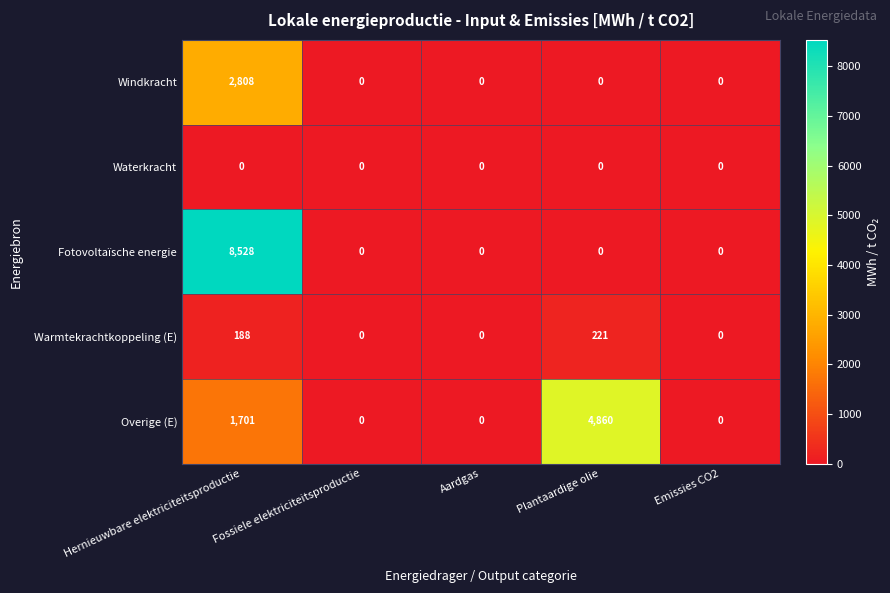

List the series in order of their peak value, lowest first.

Waterkracht, Warmtekrachtkoppeling (E), Windkracht, Overige (E), Fotovoltaïsche energie